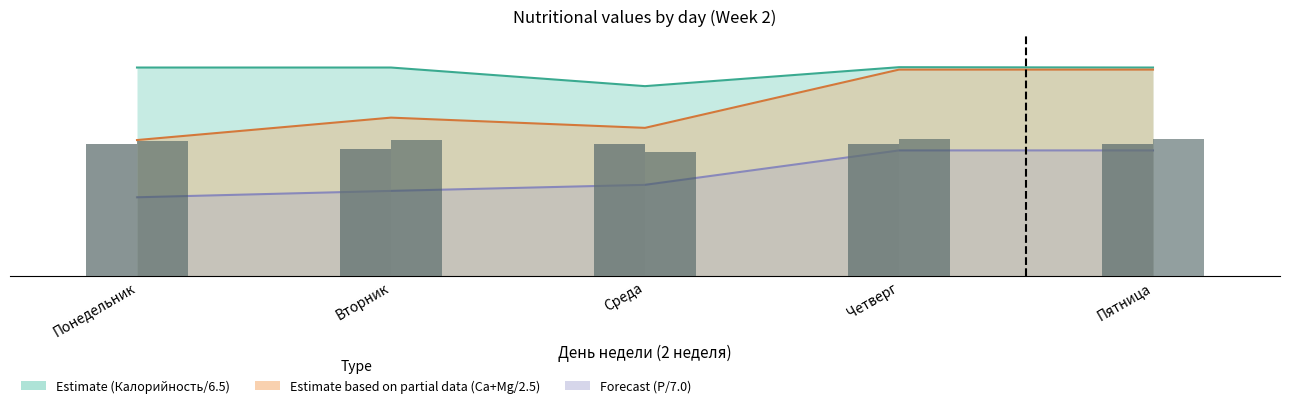

How many groups of bars are there?

5